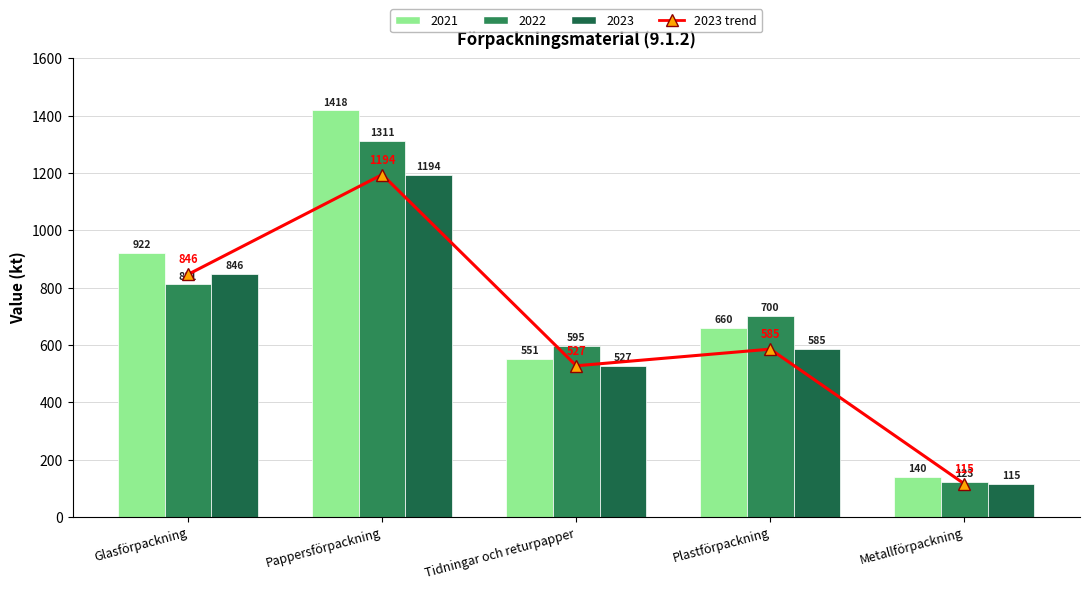

Which category has the highest value across all series?

Pappersförpackning